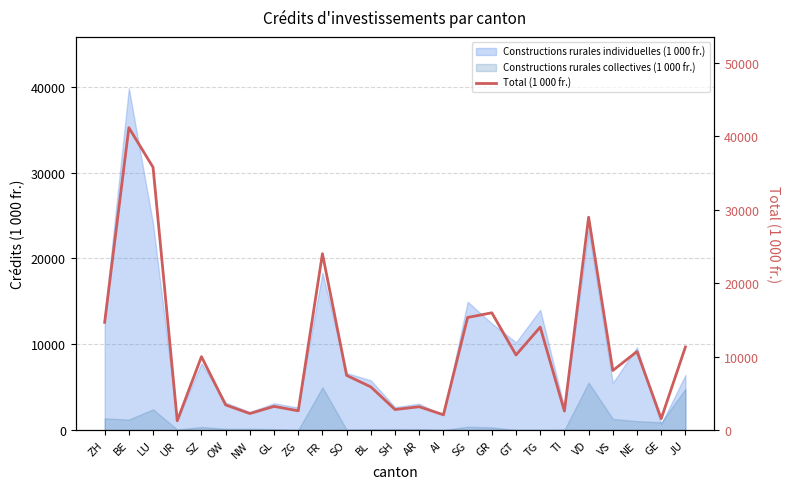

What is the smallest value displayed?

1260